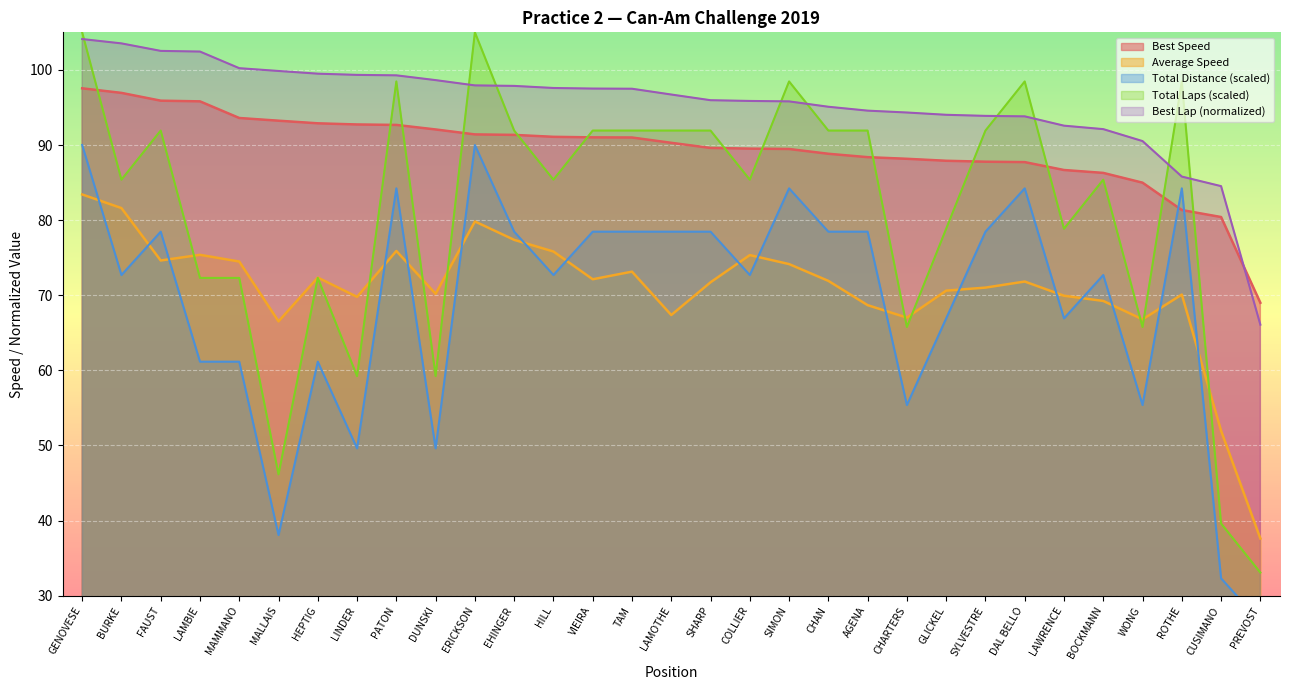

The value of Average Speed at VIEIRA is 99.0. True or false?

False